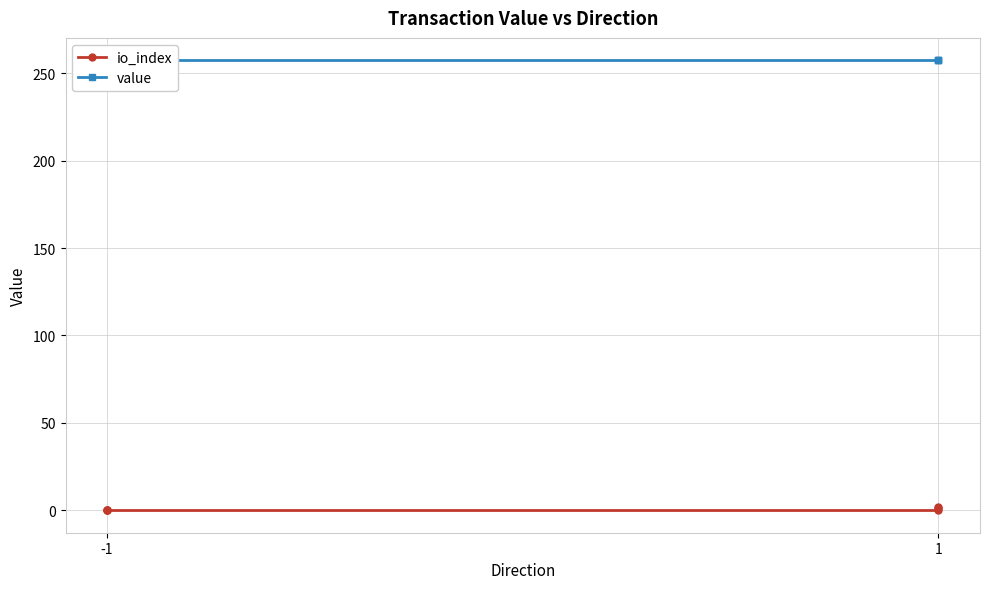

True or false: io_index and value cross at least once.

False